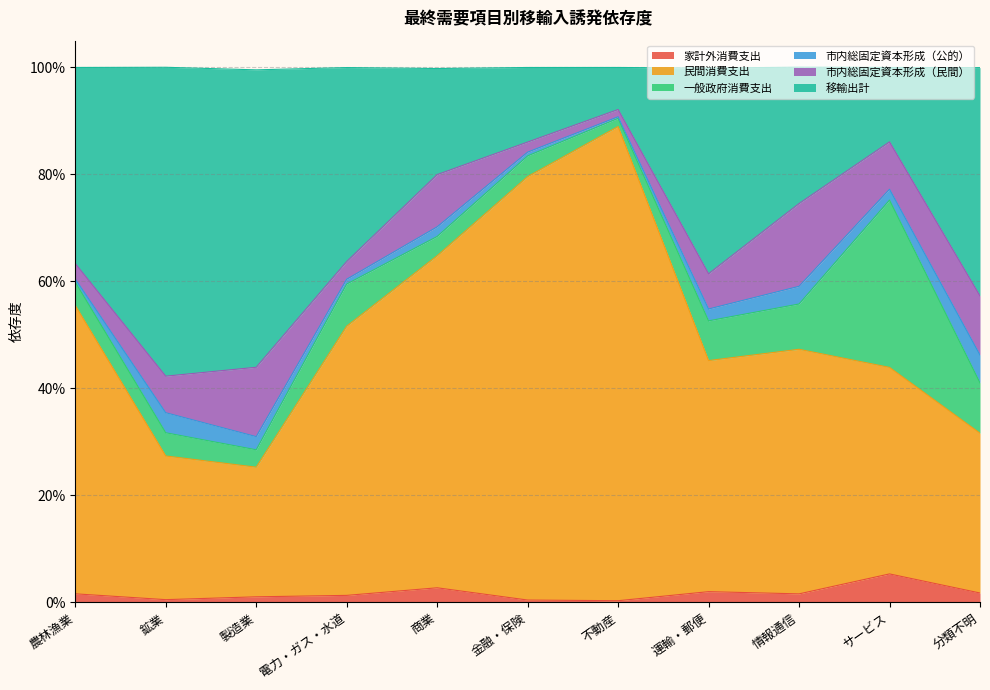

In 移輸出計, how many points are higher than both neighbors (excluding endpoints)?

2